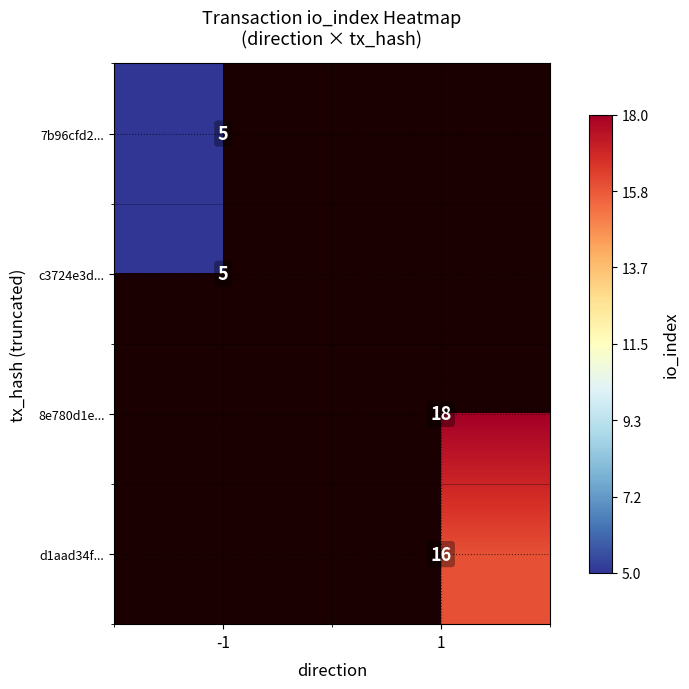

Which category has the lowest value across all series?

-1